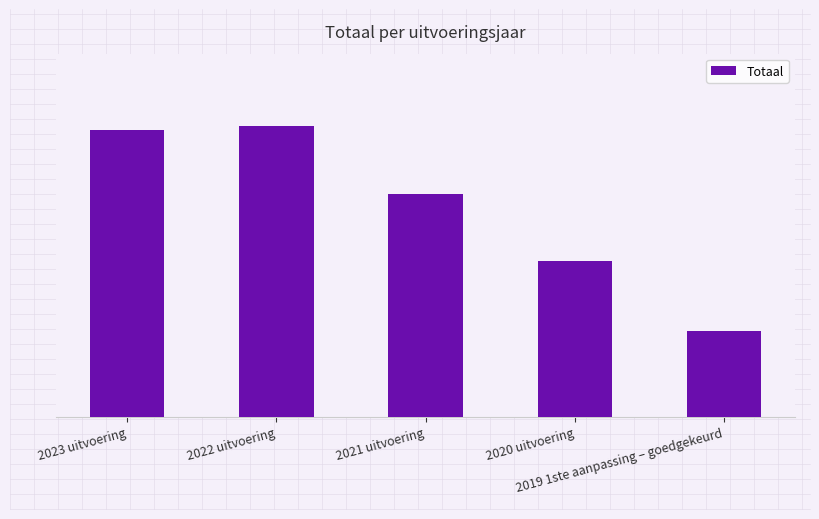

Which label corresponds to the largest value in the chart?

2022 uitvoering